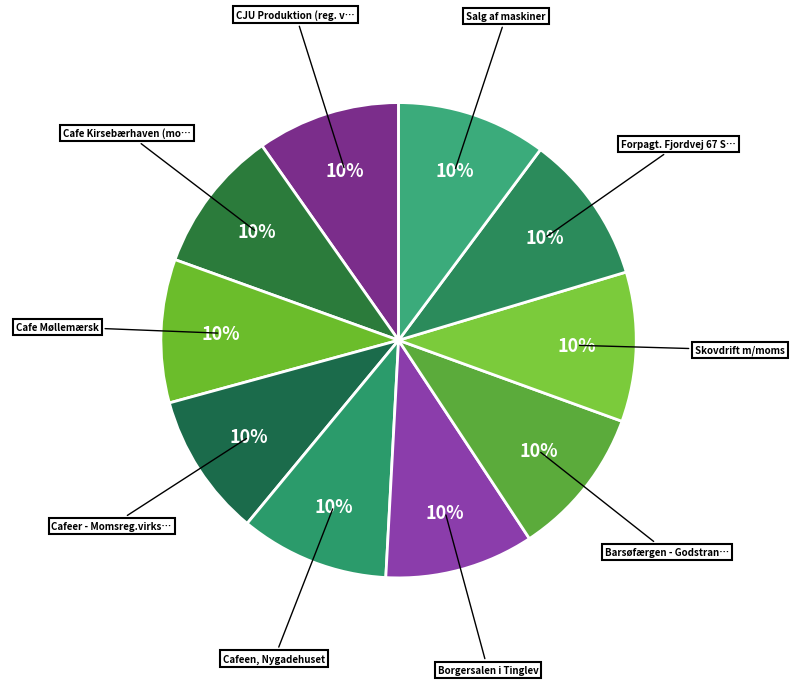

Count the number of slices in the pie.

10